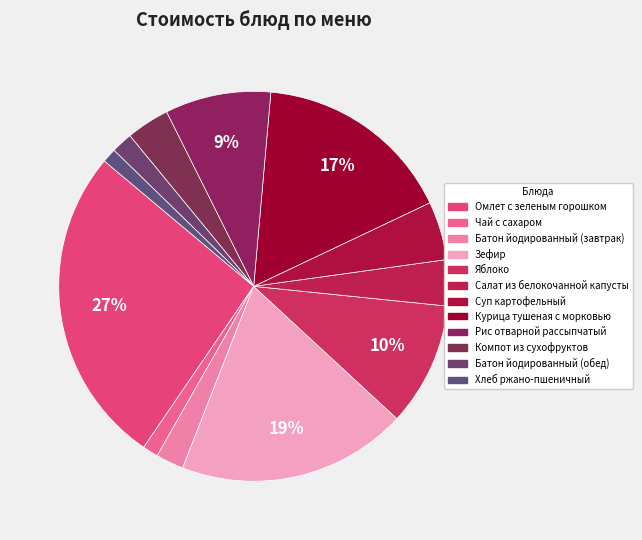

How many slices are in this pie chart?

12